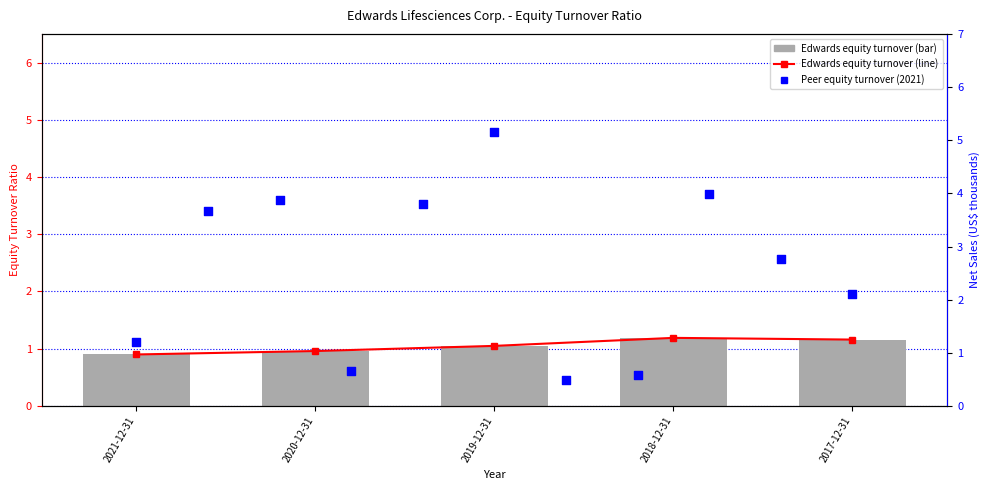

At which category is the sum across all series the highest?

2018-12-31